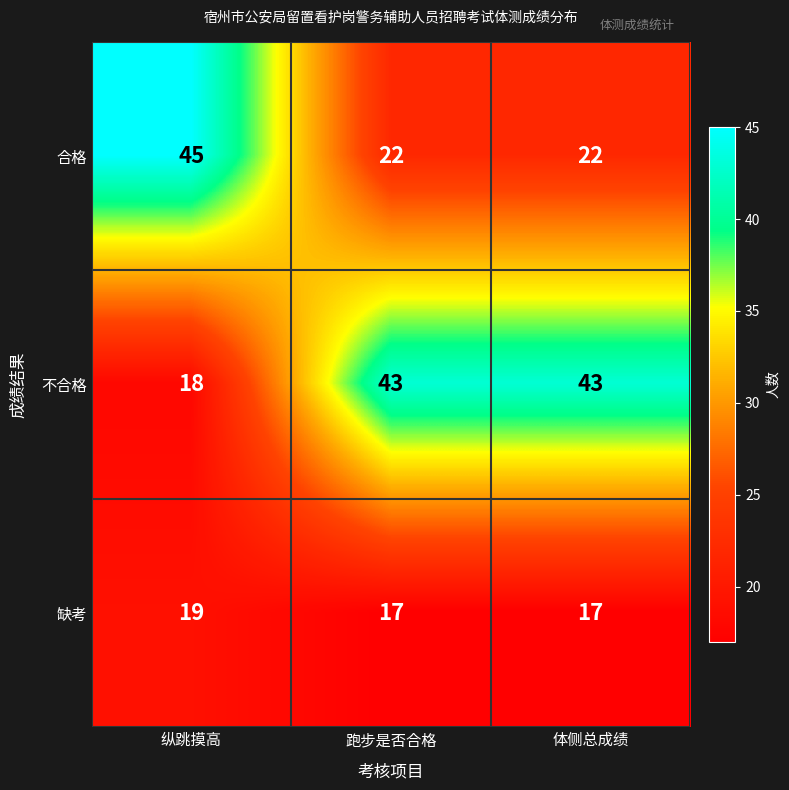

What is the minimum value shown in the chart?

17